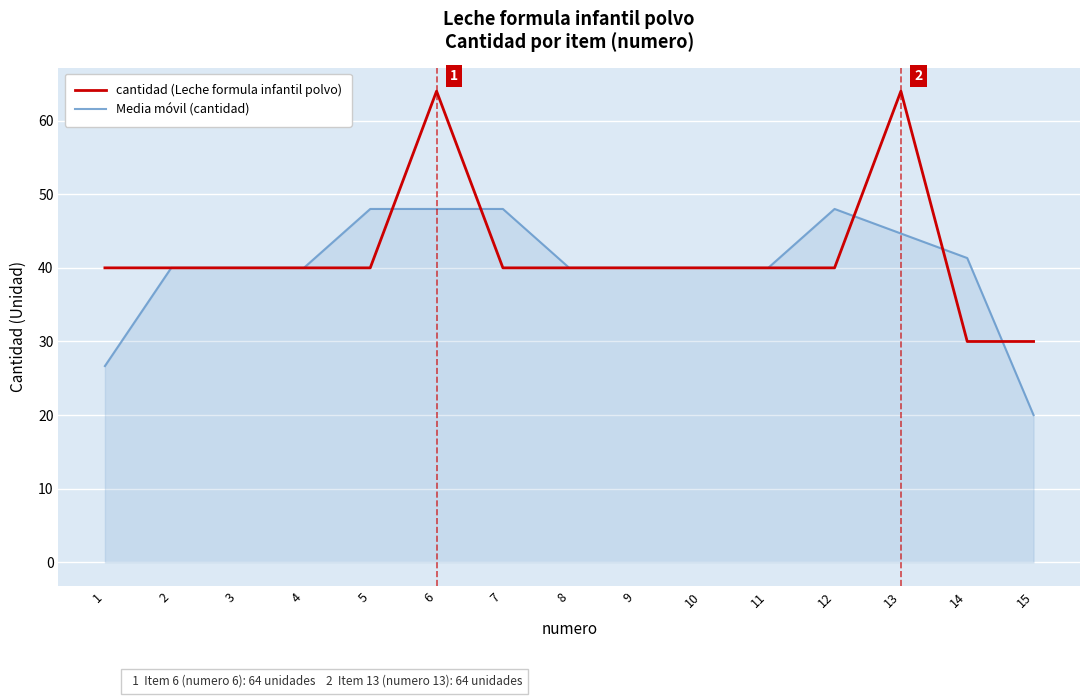

What is the sum of the Media móvil (cantidad) values at 8 and 10?

80.0